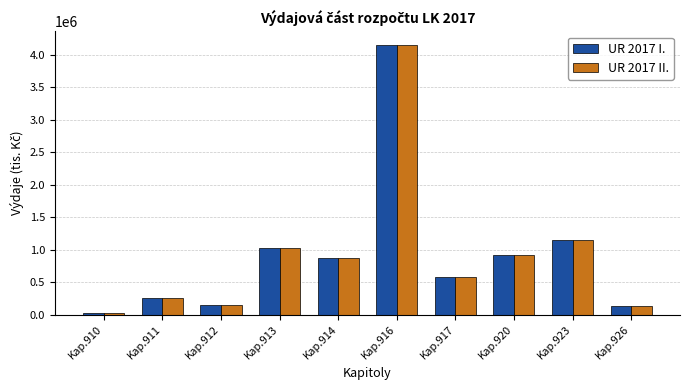

How many data points in UR 2017 II. are above 878993?

5